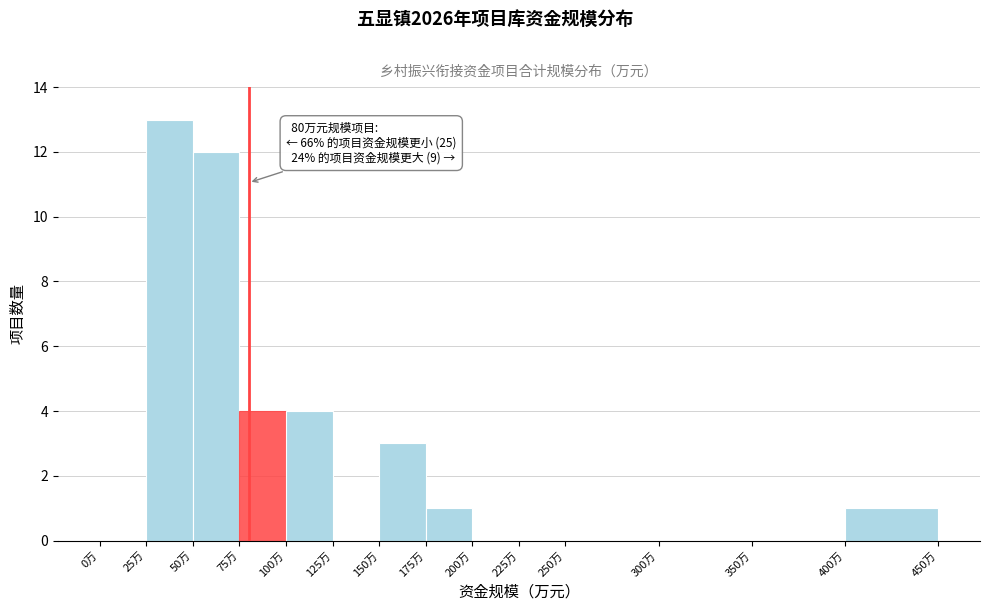

Which range on the x-axis has the tallest bar?

25 to 50